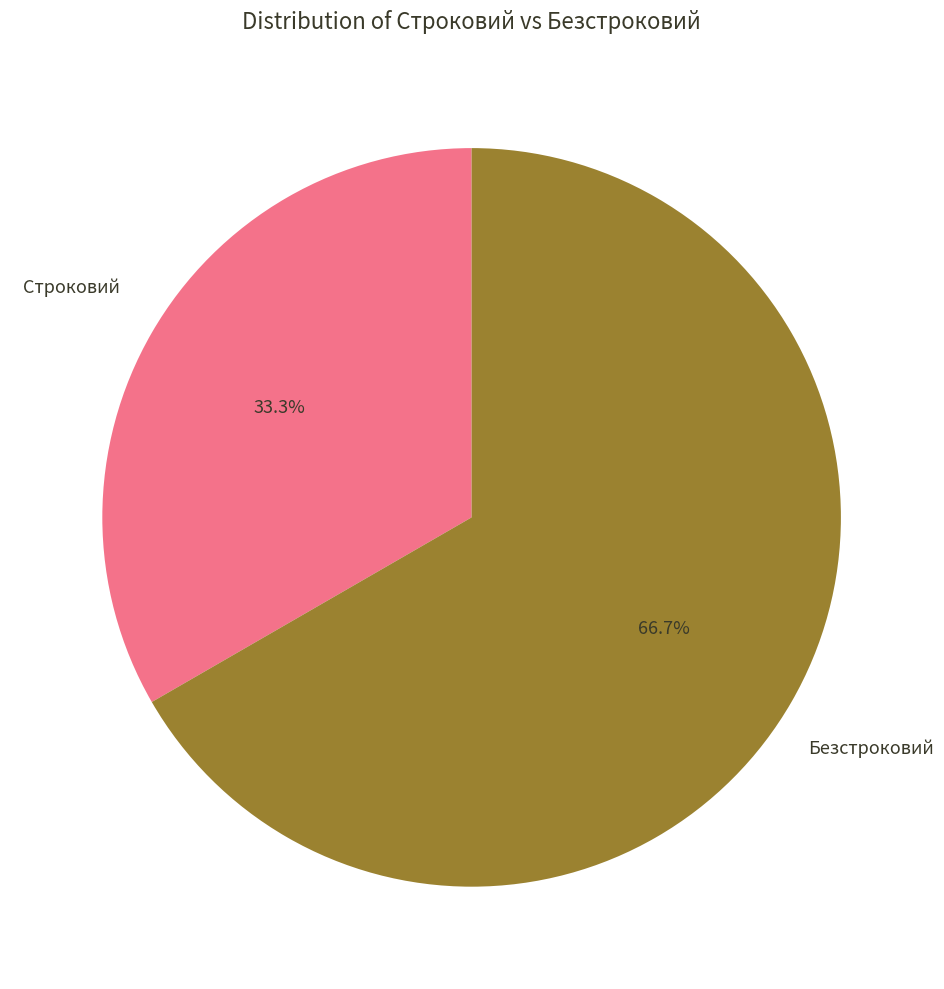

Does any single category account for the majority?

Yes